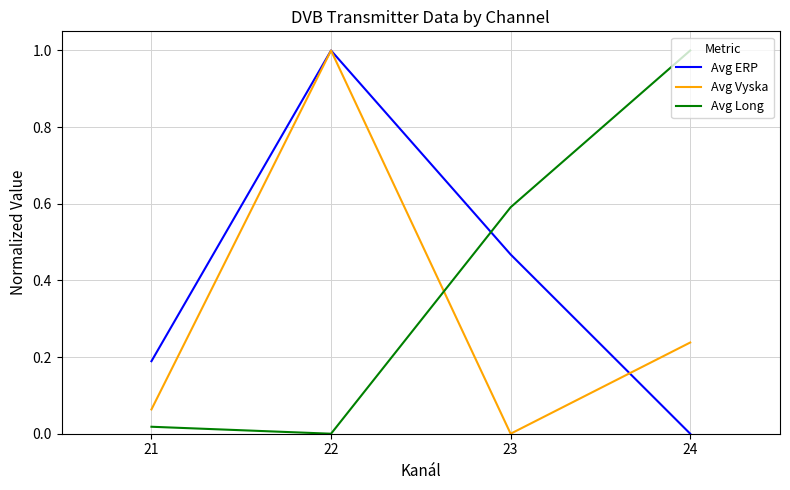

True or false: Avg ERP has more than 2 interior local peaks.

False